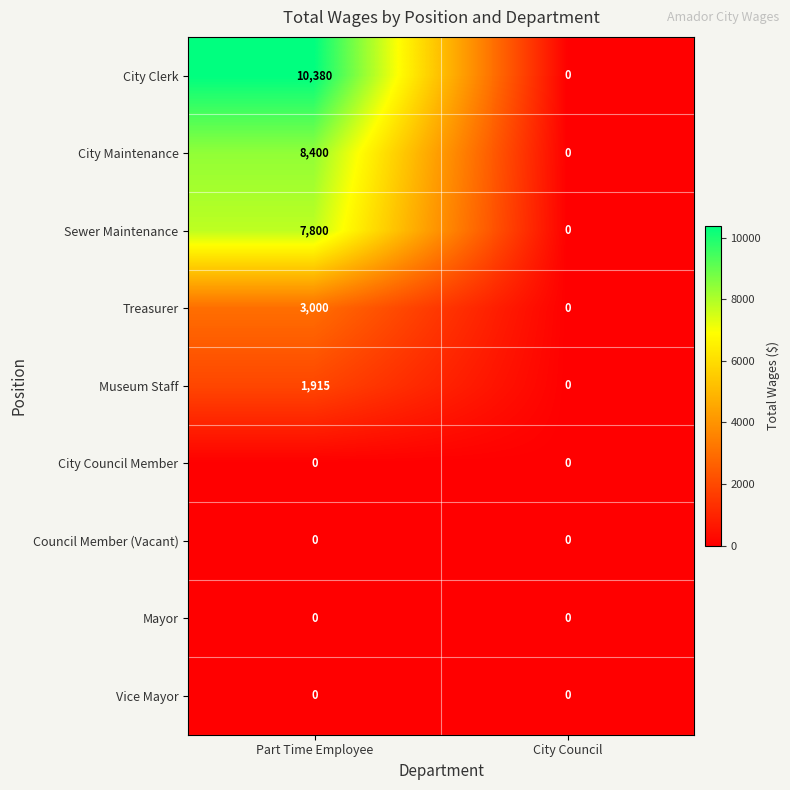

Count the number of categories in the chart.

2